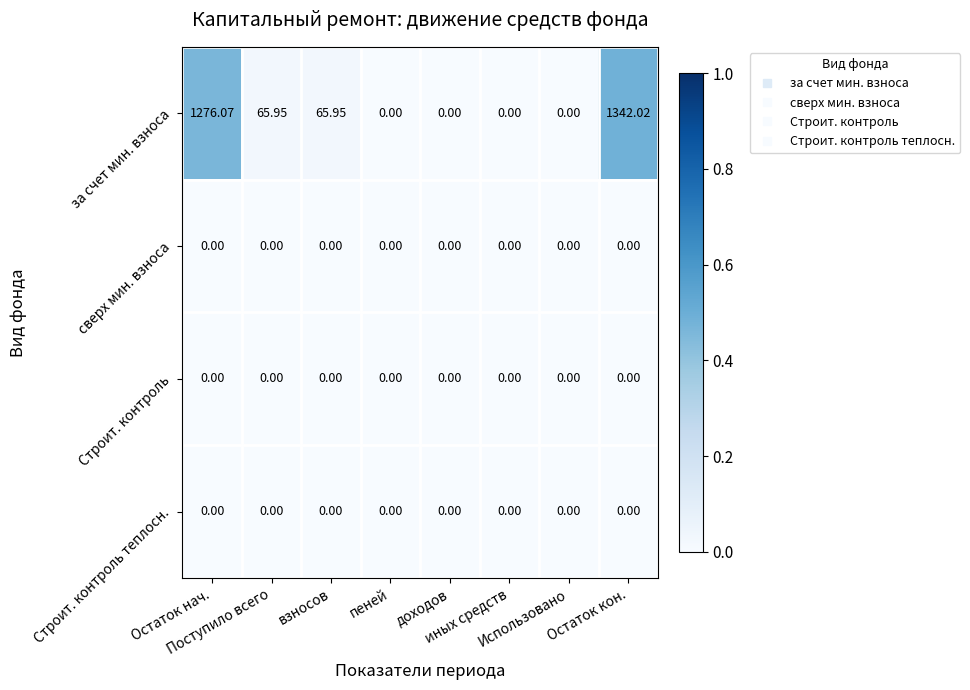

Which series has the largest total across all categories?

за счет мин. взноса